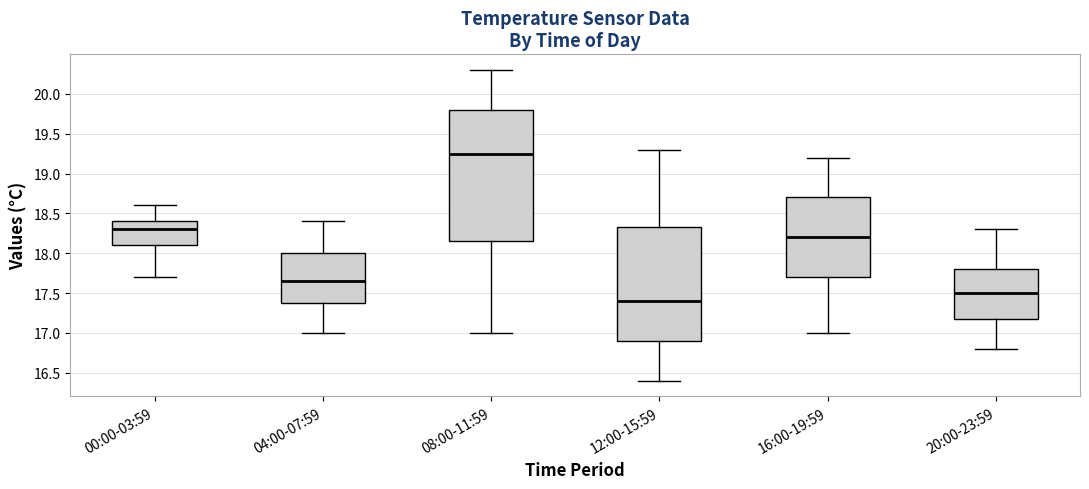

Reading left to right, read every box against the y-axis: the position of its median line, the range the box covers, and the ends of its whiskers. The values are not printed on the chart, so give them approximately, as read against the axis.

00:00-03:59: median 18.30, box 18.10 to 18.40, whiskers 17.70 to 18.60
04:00-07:59: median 17.65, box 17.40 to 18.00, whiskers 17.00 to 18.40
08:00-11:59: median 19.25, box 18.15 to 19.80, whiskers 17.00 to 20.30
12:00-15:59: median 17.40, box 16.90 to 18.35, whiskers 16.40 to 19.30
16:00-19:59: median 18.20, box 17.70 to 18.70, whiskers 17.00 to 19.20
20:00-23:59: median 17.50, box 17.20 to 17.80, whiskers 16.80 to 18.30